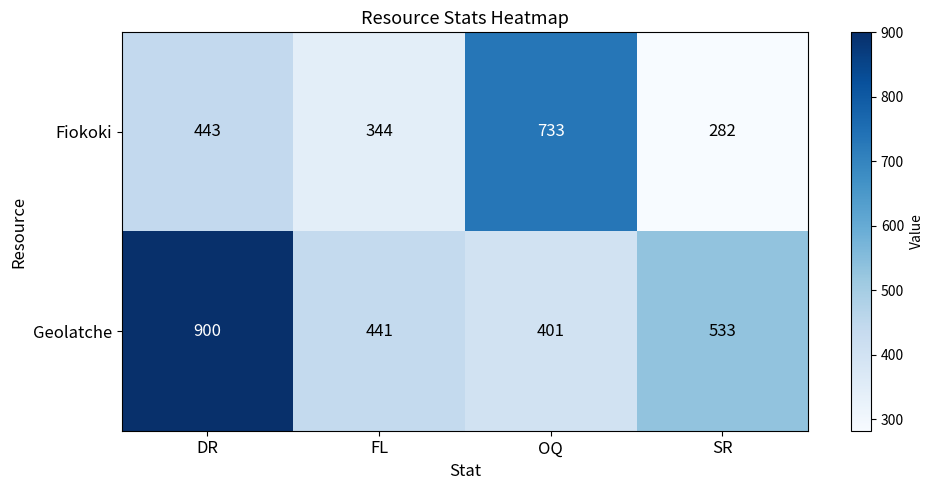

How many distinct data groups are displayed?

2